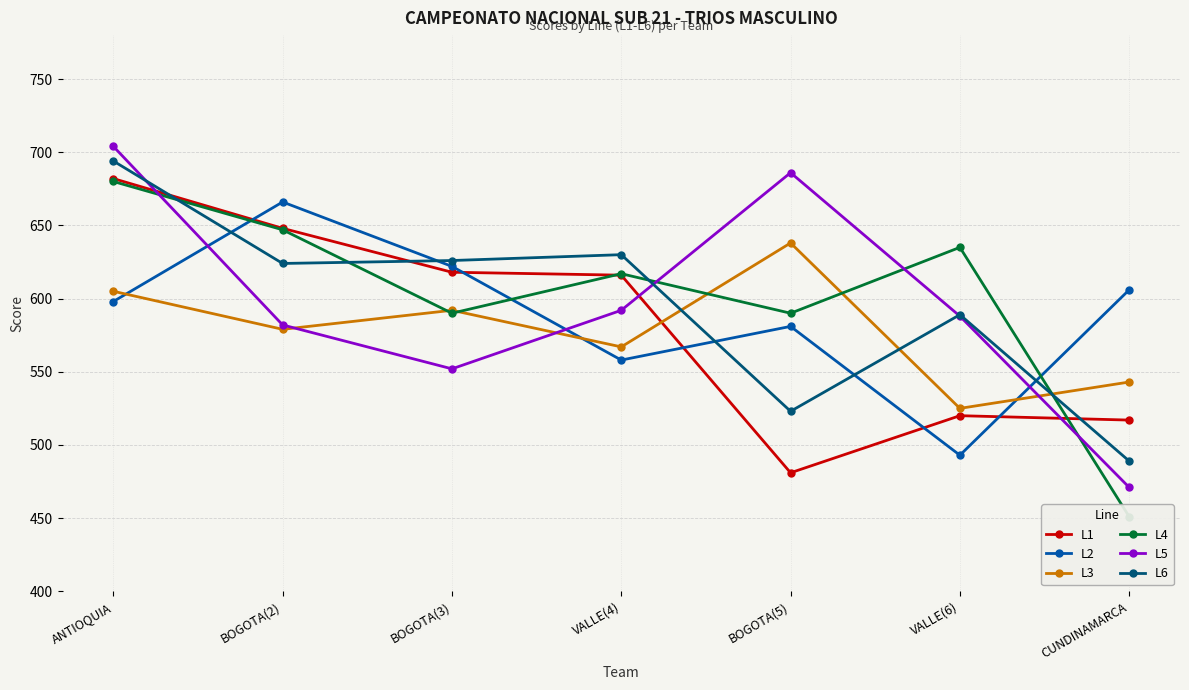

Where is L6 nearest to the value 591?

VALLE(6)